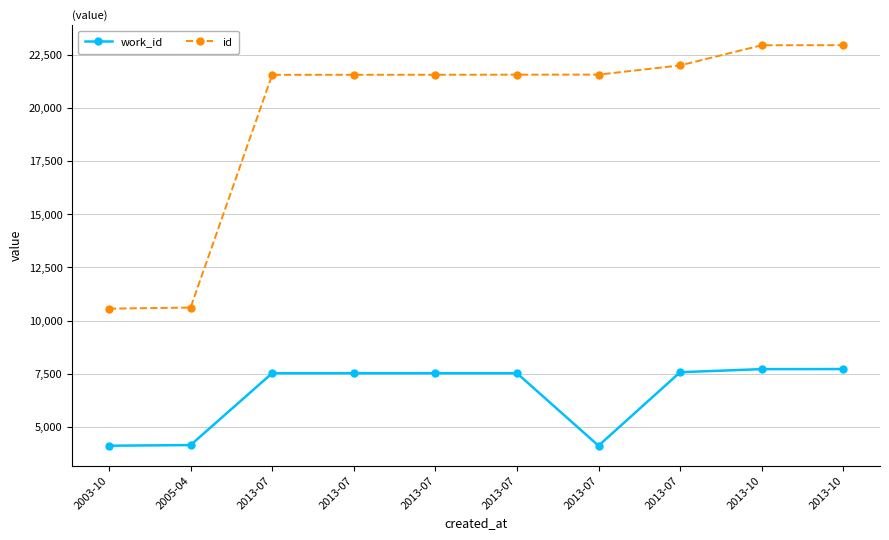

True or false: id has more than 0 interior local peaks.

False